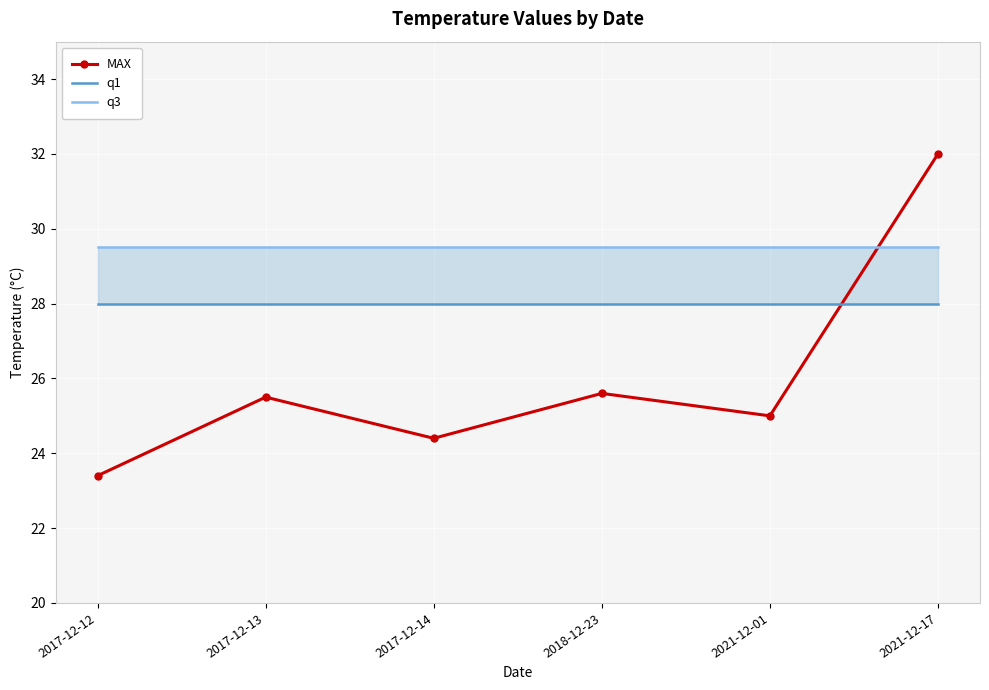

What is the value of the q1 point at the 4th from the left?

28.0